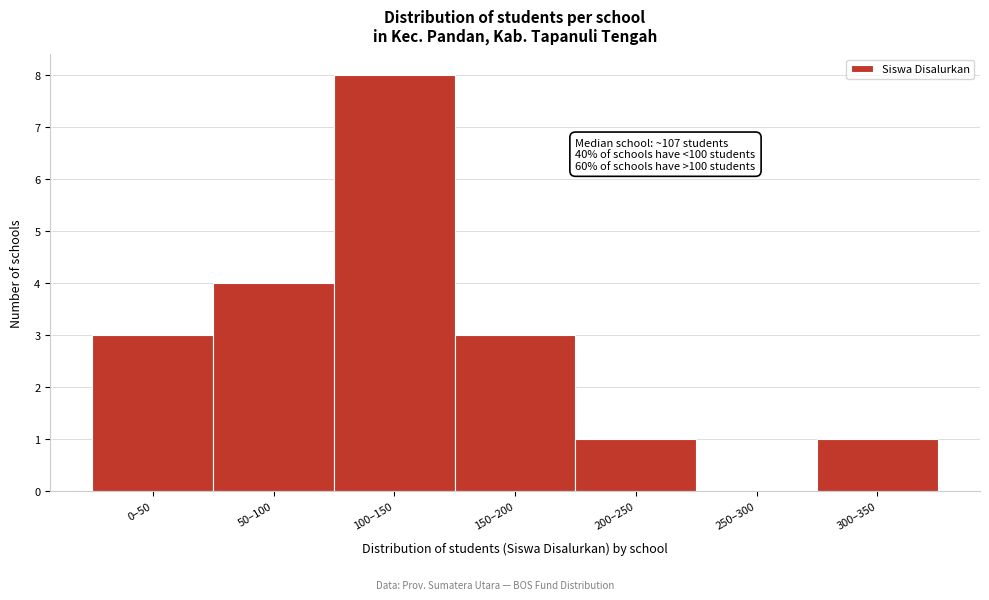

Reading left to right, what are all the values shown in this chart?

0–50=3	50–100=4	100–150=8	150–200=3	200–250=1	250–300=0	300–350=1